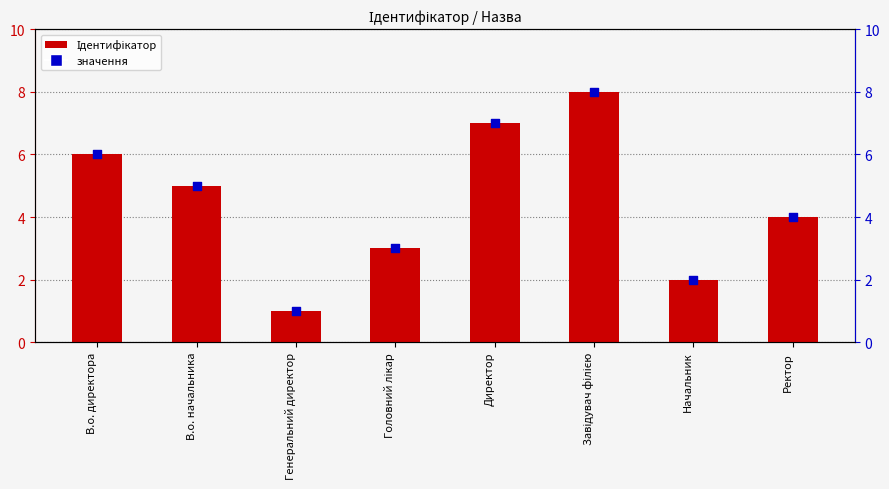

What is the total value across all series at Начальник?

4